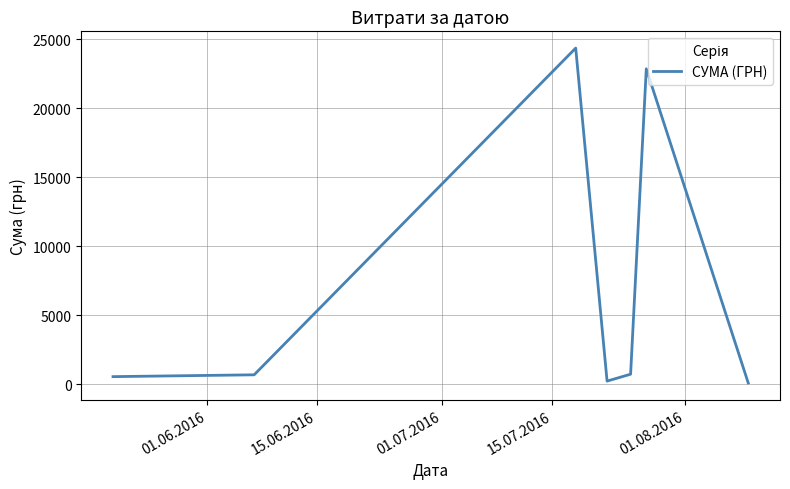

What is the difference between the second highest and second lowest values?

22651.4